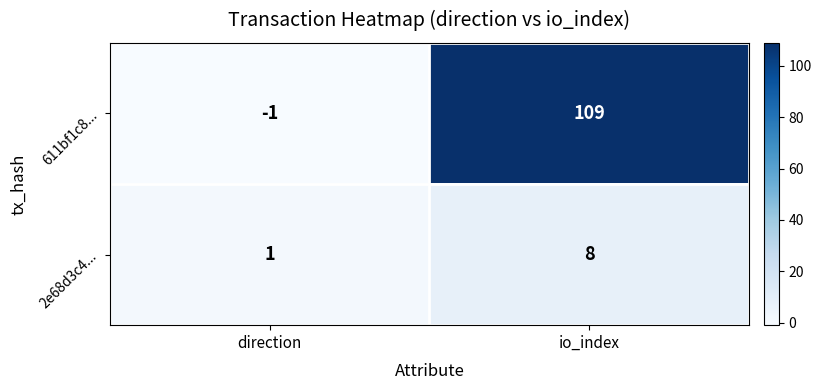

The value of 611bf1c8... at io_index is 45. True or false?

False